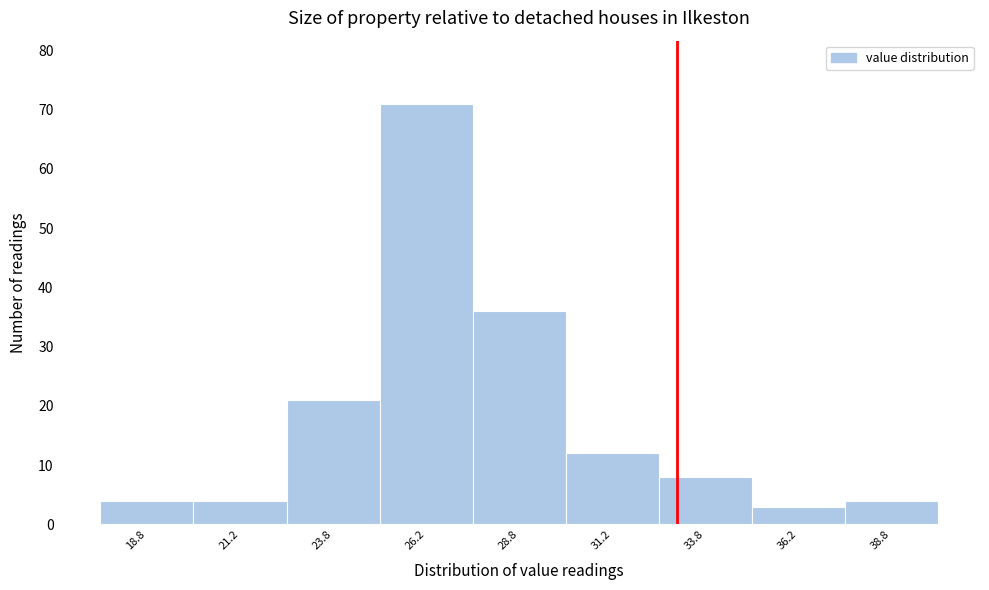

How tall is the bar that spans 37.5 to 40.0 on the x-axis? The values are not printed on the chart, so give them approximately, as read against the axis.

4